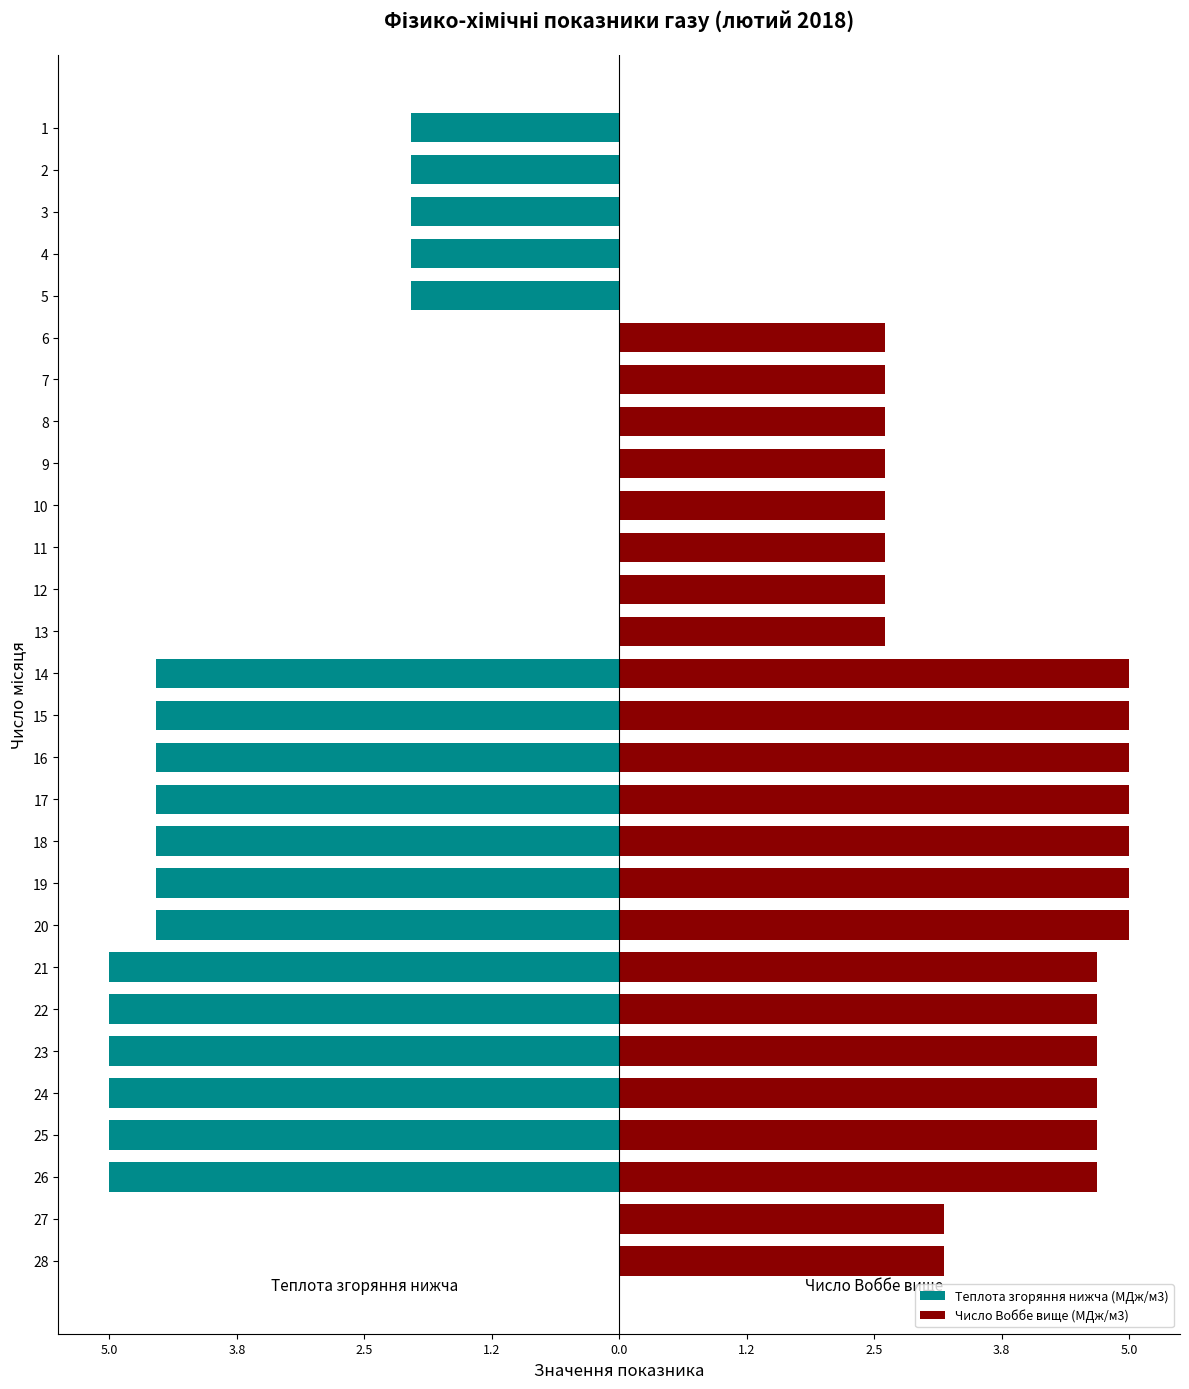

At which category is the sum across all series the highest?

27